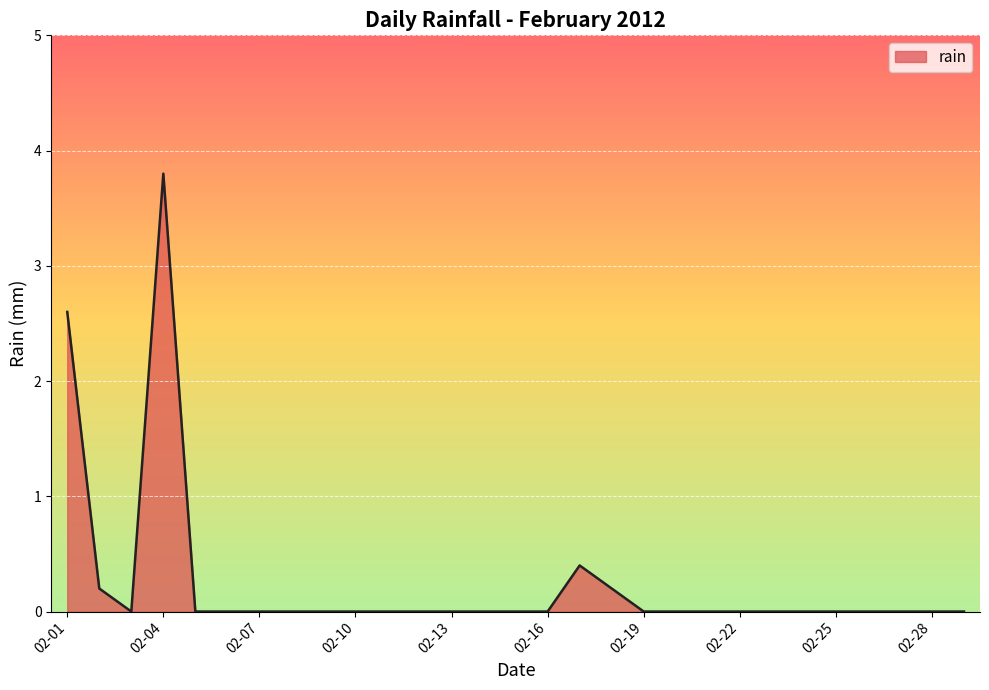

What is the greatest value displayed?

3.8